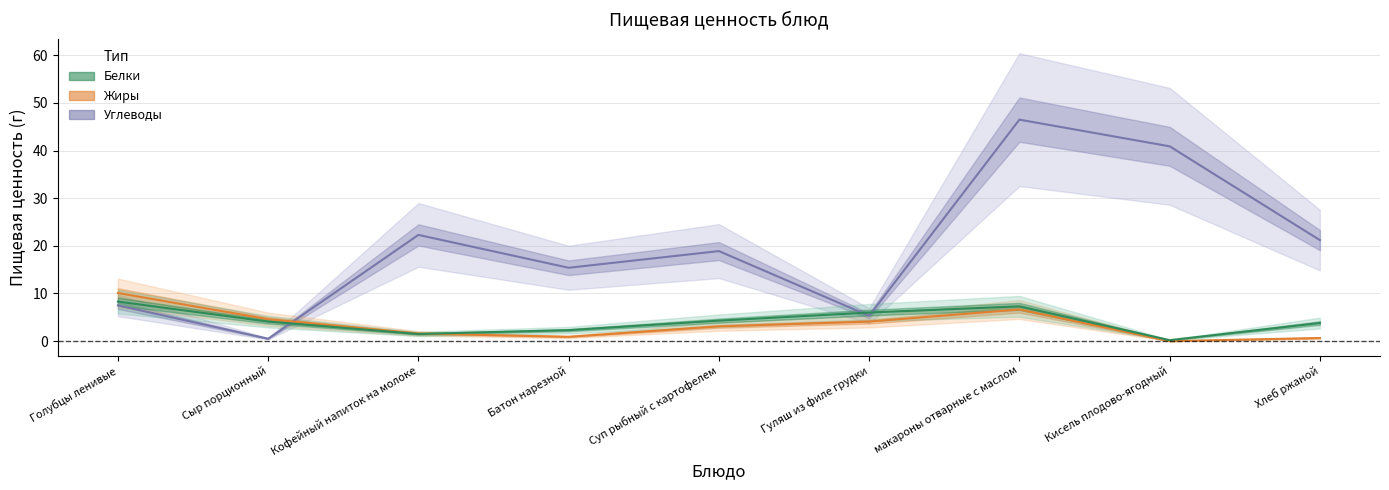

True or false: Белки has a value of 1.9 at Суп рыбный с картофелем.

False